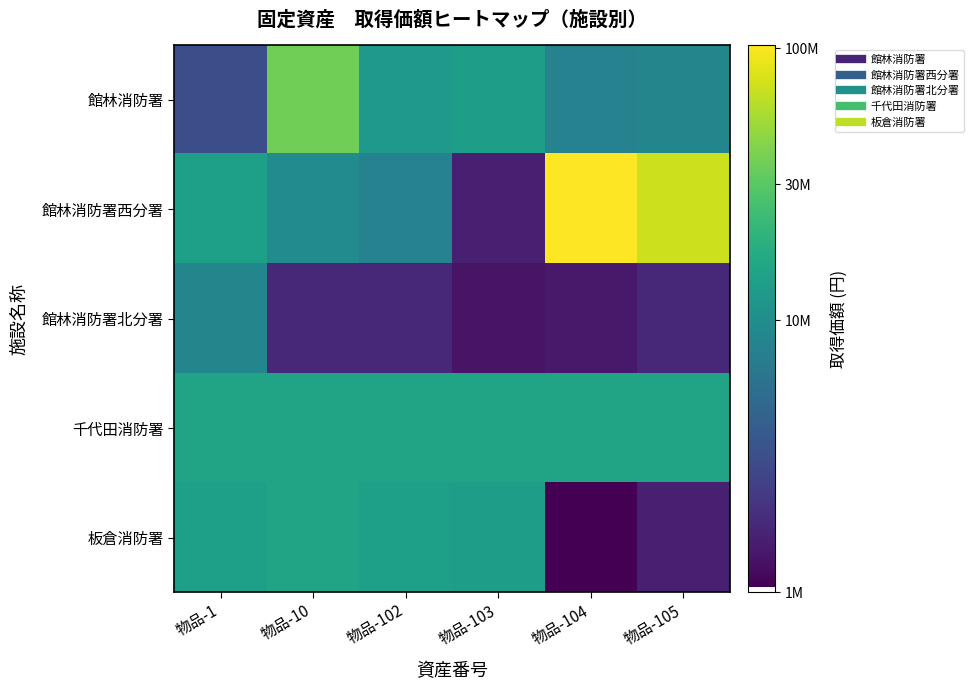

Which series changed the most between 物品-103 and 物品-105?

館林消防署西分署